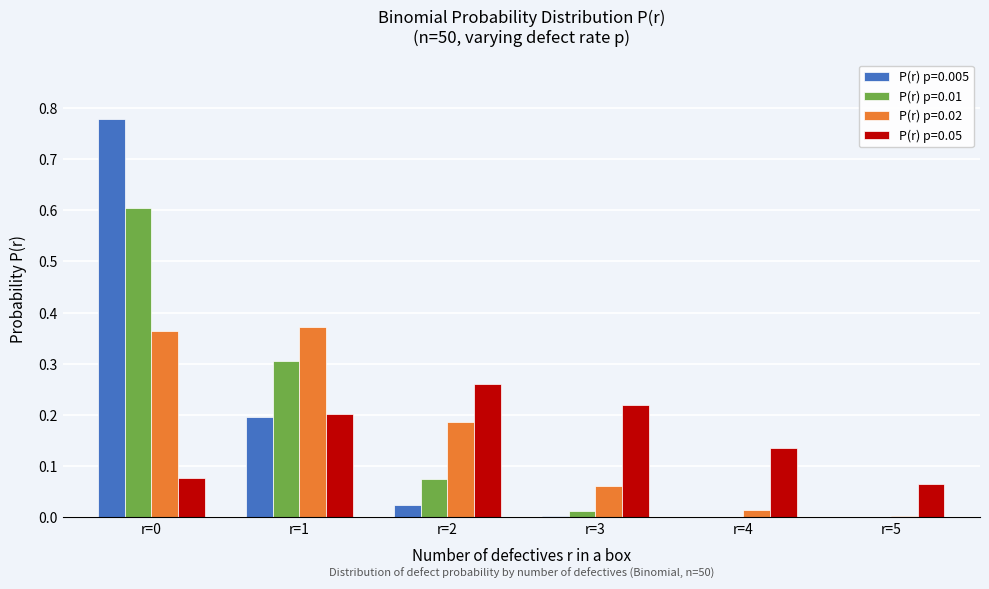

The value of P(r) p=0.02 at r=2 is 0.3. True or false?

False